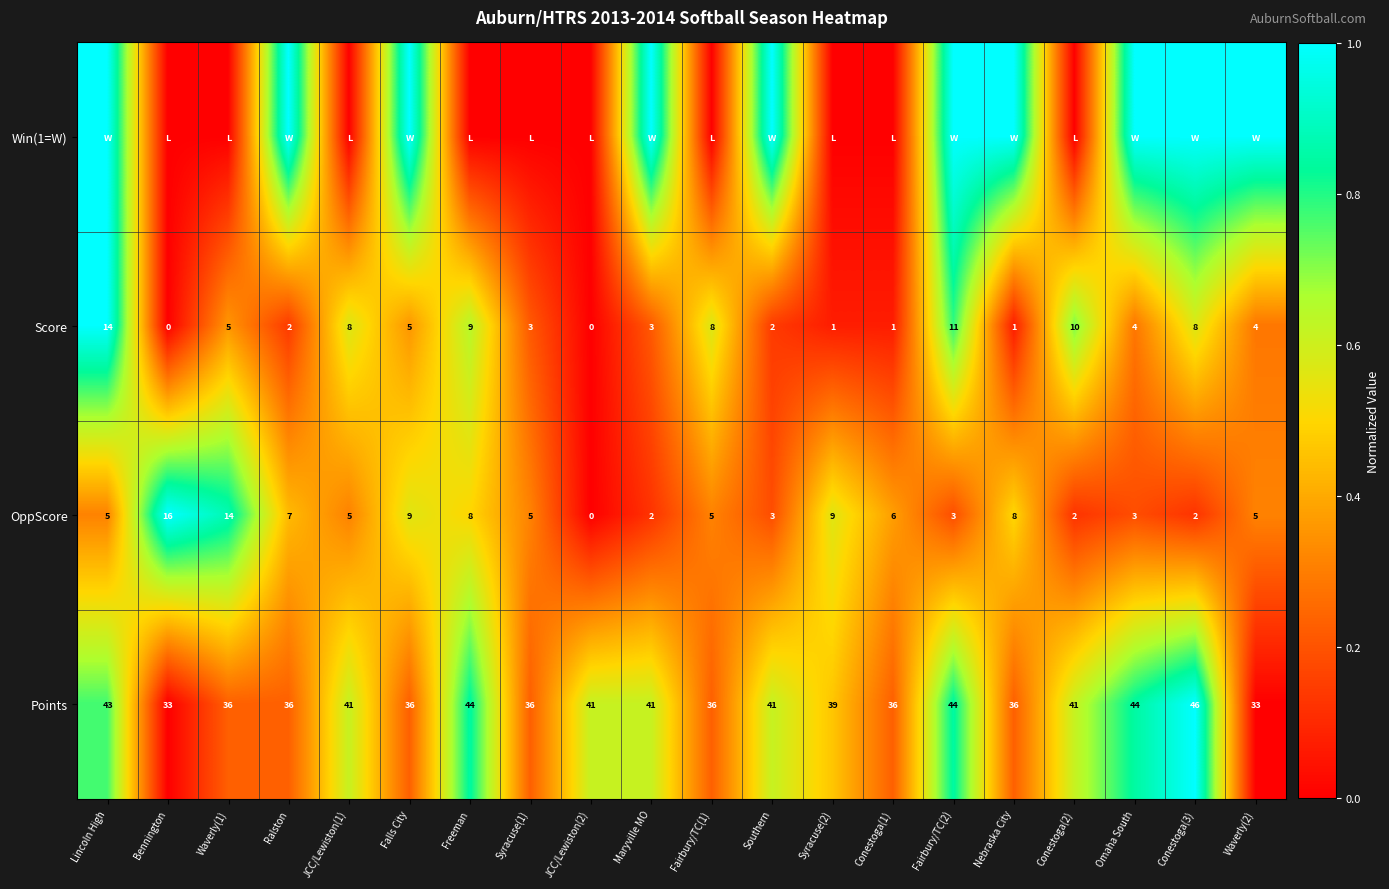

What is the average value of the Points series?

39